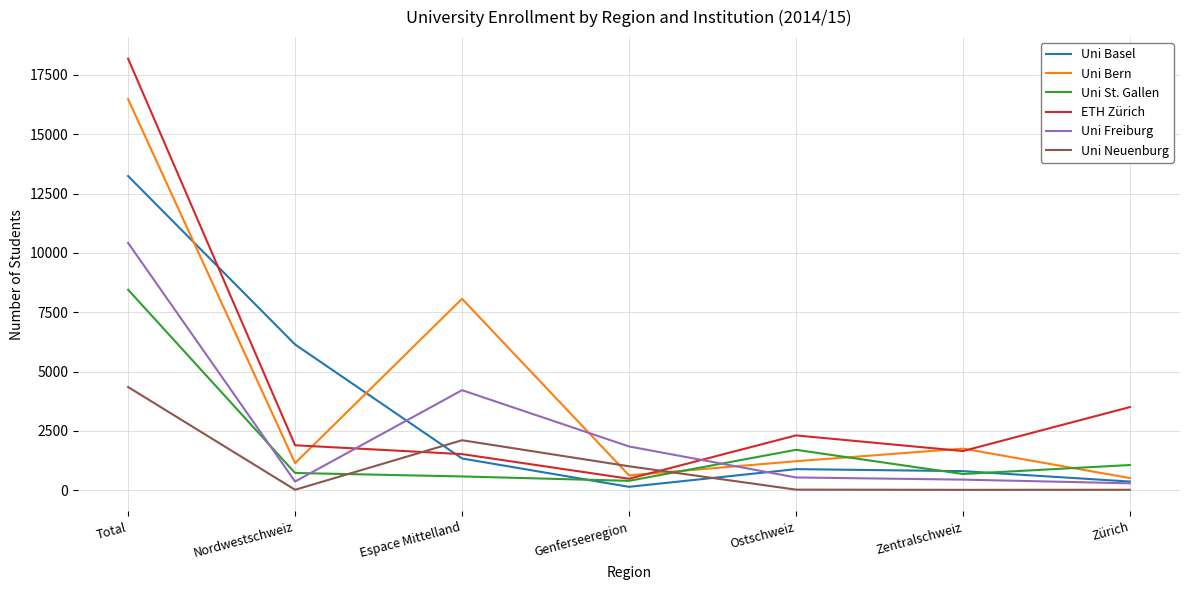

Where does the Uni Freiburg series first go above 538?

Total